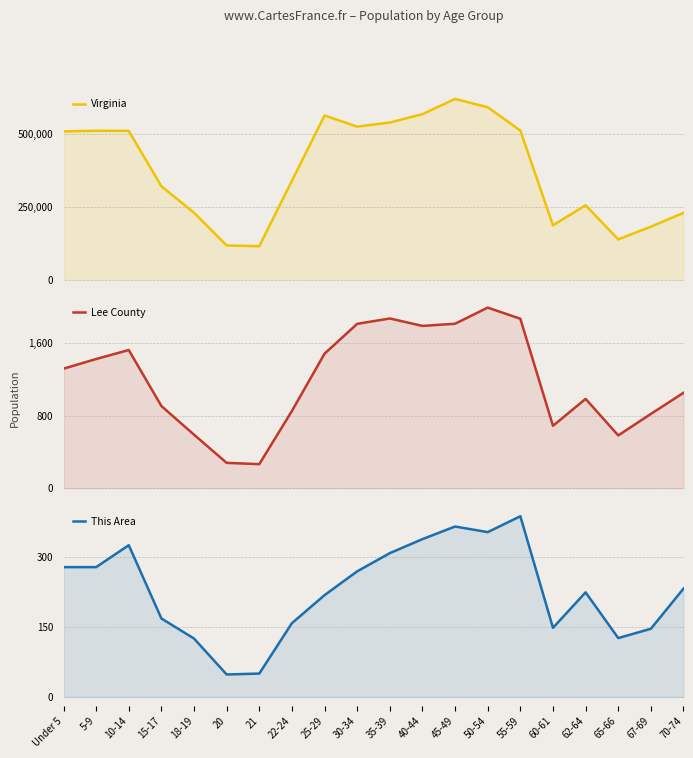

Is the value of This Area at 67-69 greater than the value of Virginia at 70-74?

No